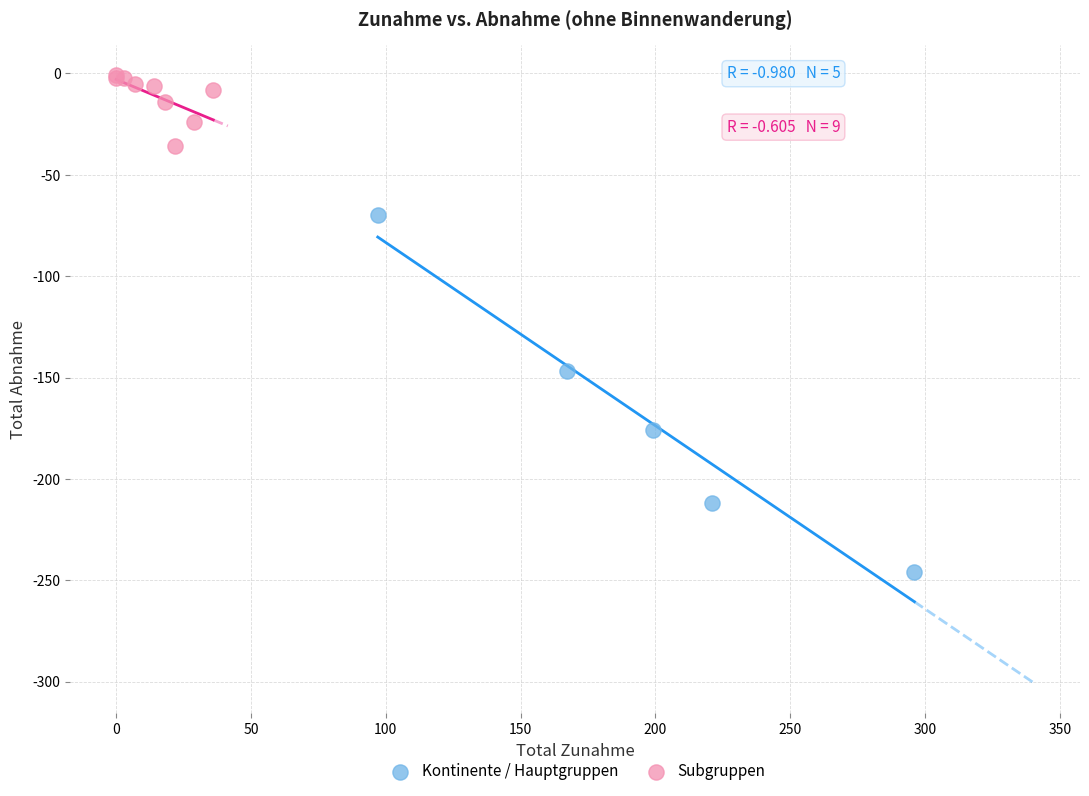

Which series reaches the maximum Y coordinate?

Subgruppen